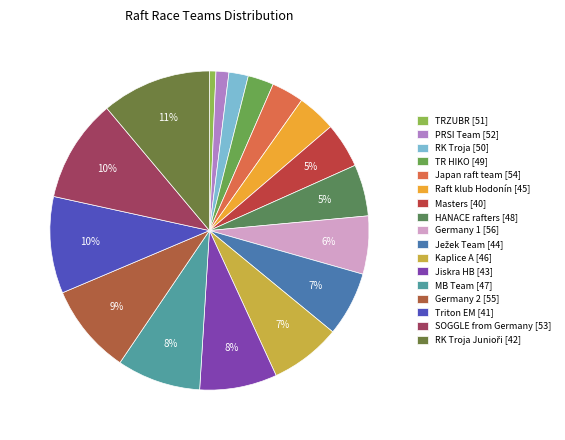

Count the number of slices in the pie.

17